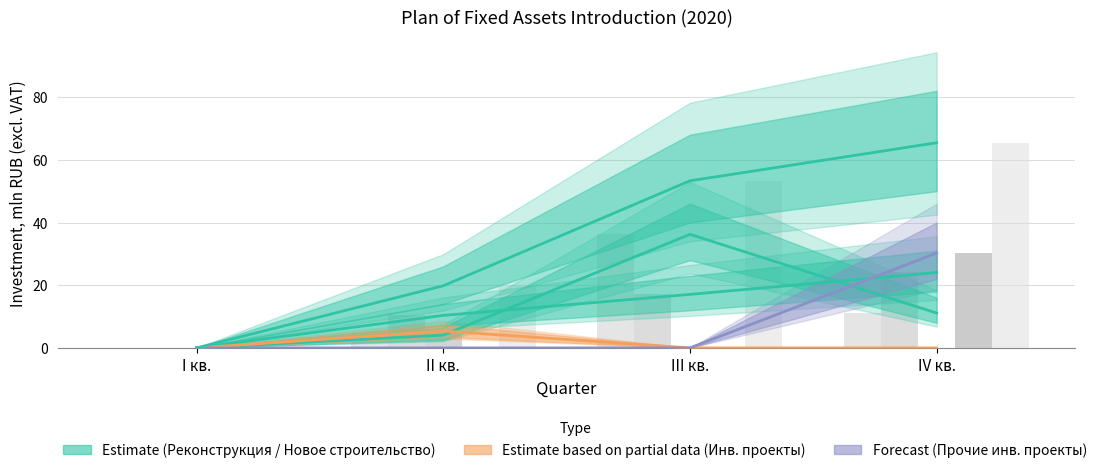

What is the approximate value of ВСЕГО основные средства at IV кв.?

65.4